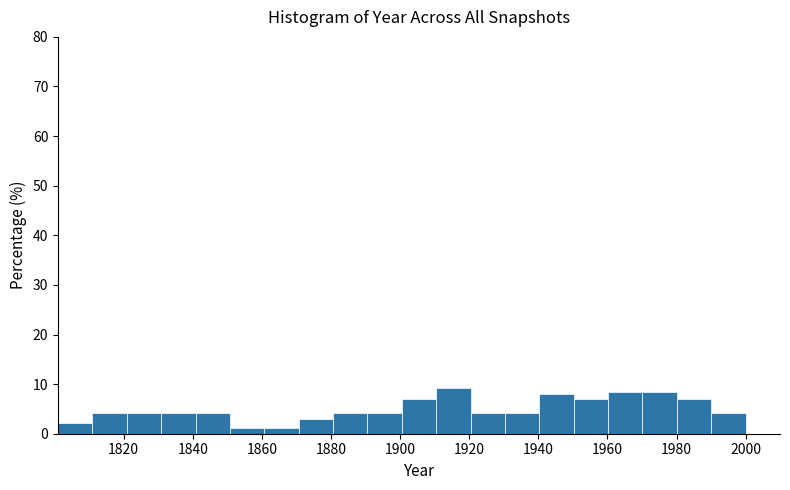

Reading left to right, transcribe this chart: for each bar, give the range it covers on the x-axis and its height. Neither the bar edges nor the heights are printed on the chart, so give them approximately, as read against the axes.

1802 to 1810: 2
1810 to 1820: 4
1820 to 1830: 4
1830 to 1840: 4
1840 to 1850: 4
1850 to 1860: 1
1860 to 1870: 1
1870 to 1880: 3
1880 to 1890: 4
1890 to 1900: 4
1900 to 1910: 7
1910 to 1920: 9
1920 to 1930: 4
1930 to 1940: 4
1940 to 1950: 8
1950 to 1960: 7
1960 to 1970: 8
1970 to 1980: 8
1980 to 1990: 7
1990 to 2000: 4